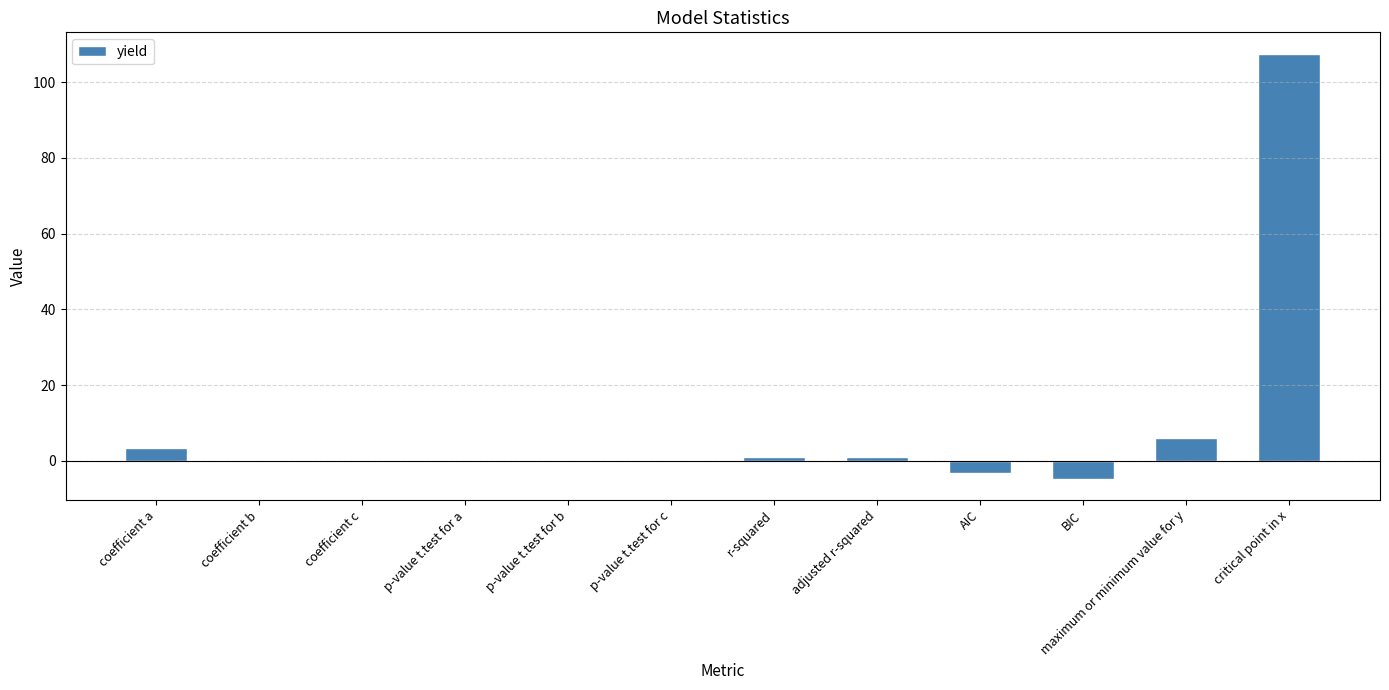

What is the sum of all values?

111.0